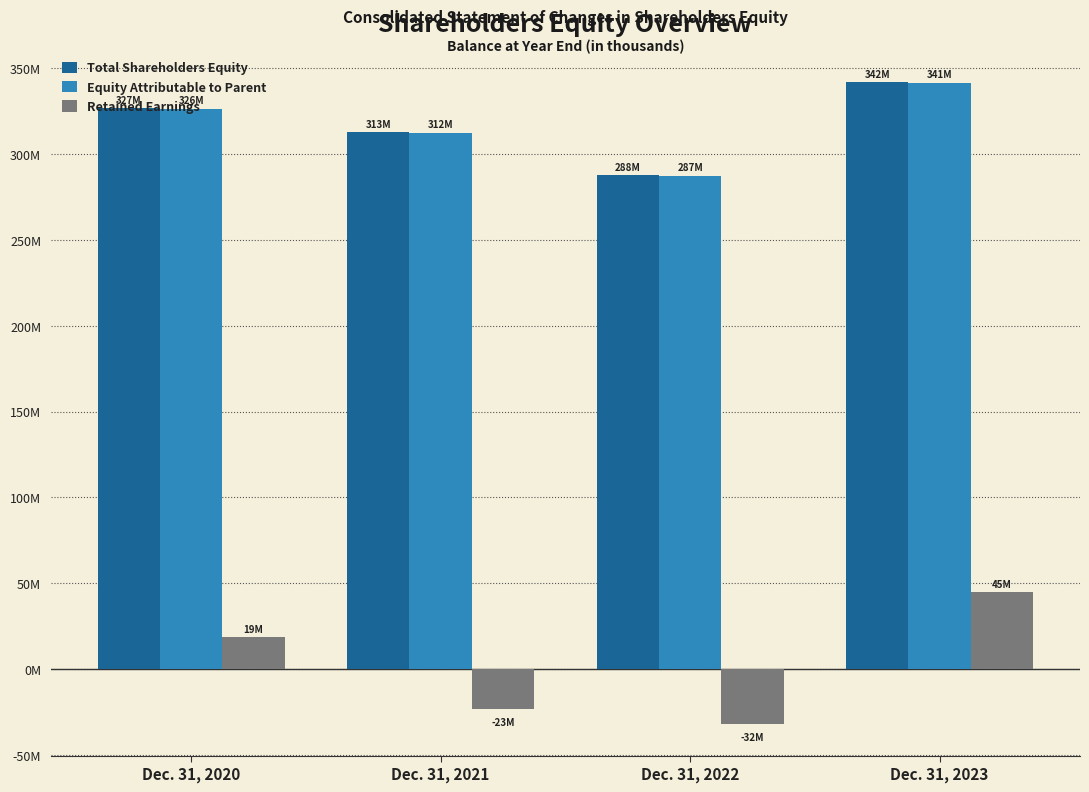

Reading right to left, extract all data points from this chart.

Total Shareholders Equity: Dec. 31, 2023=341650761	Dec. 31, 2022=287543658	Dec. 31, 2021=312670701	Dec. 31, 2020=326686187
Equity Attributable to Parent: Dec. 31, 2023=341377494	Dec. 31, 2022=287316144	Dec. 31, 2021=312422526	Dec. 31, 2020=326426574
Retained Earnings: Dec. 31, 2023=44666692	Dec. 31, 2022=-31640785	Dec. 31, 2021=-23246486	Dec. 31, 2020=18551566